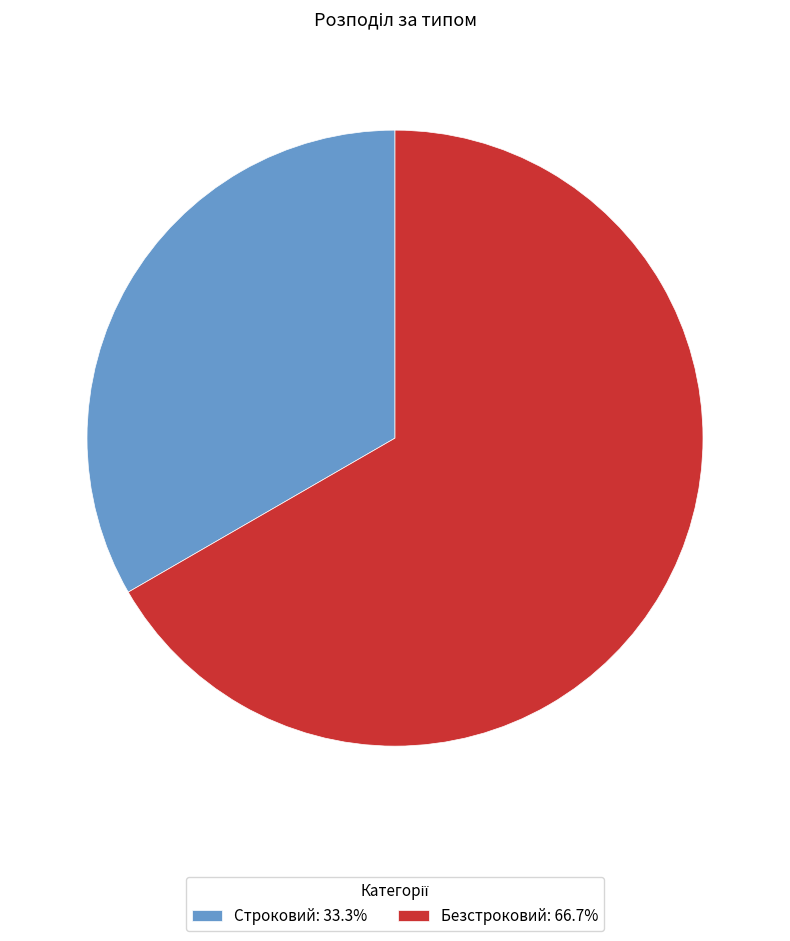

Does Строковий account for over 50% of the chart?

No